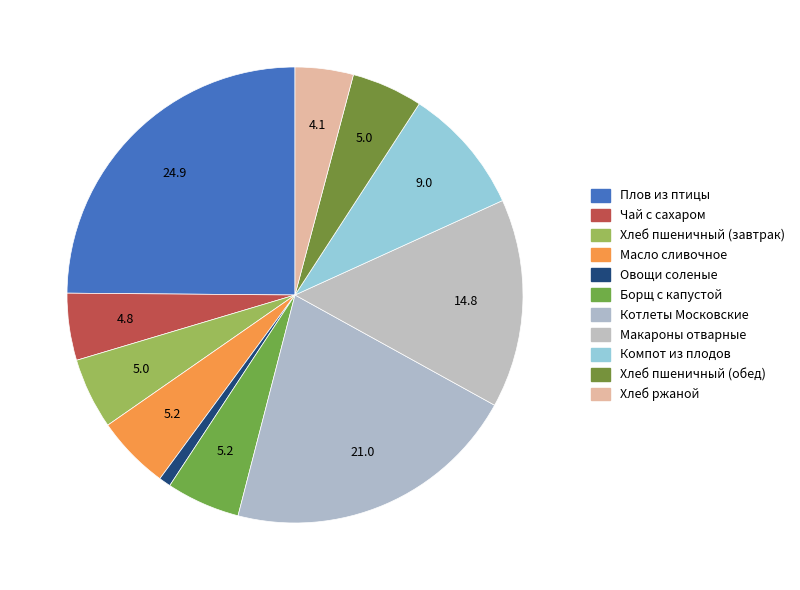

To the nearest percent, what portion does Масло сливочное represent?

5%